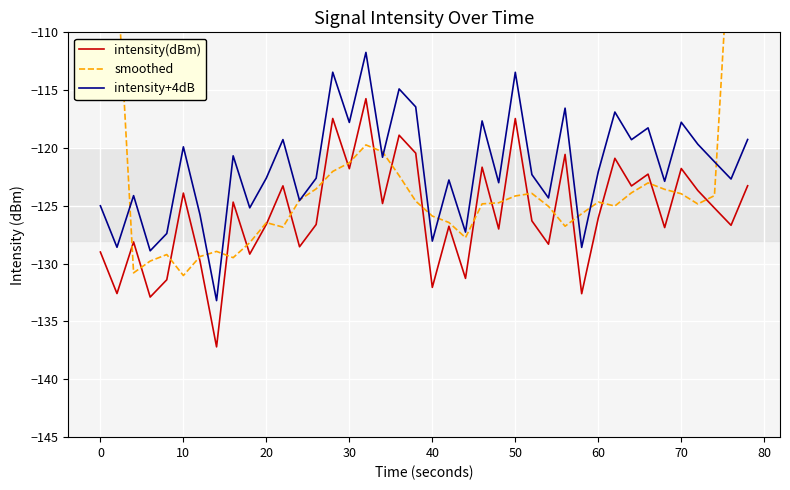

True or false: intensity(dBm) and intensity+4dB cross at least once.

False